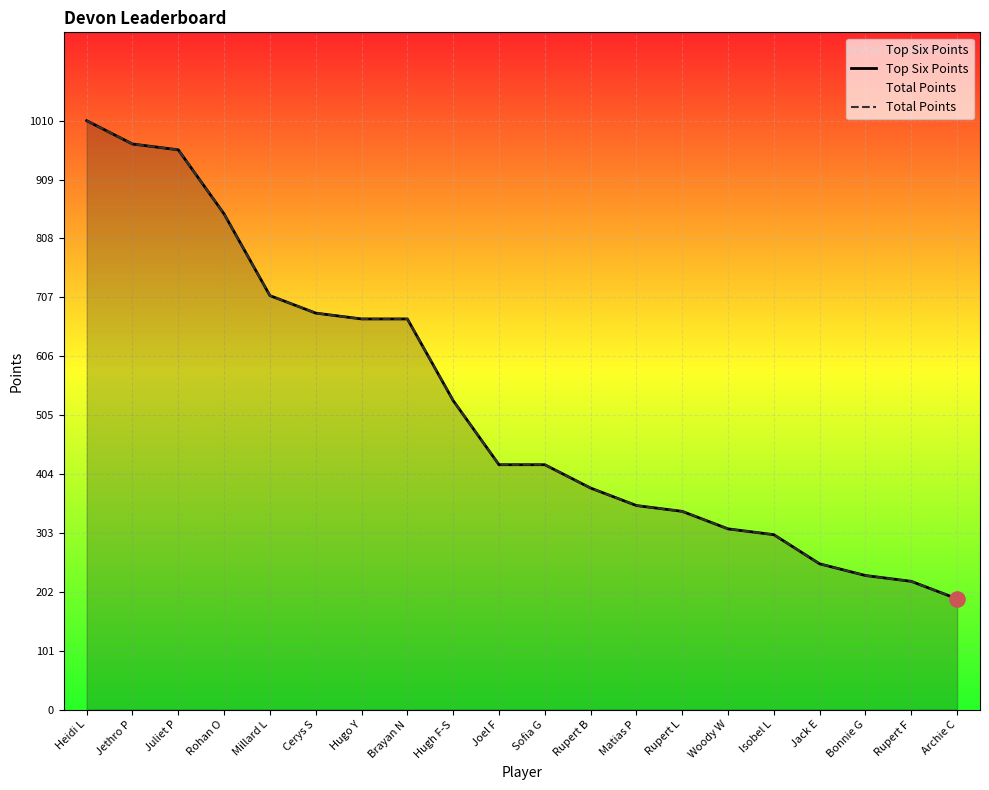

Which series contains the highest Y value?

Top Six Points